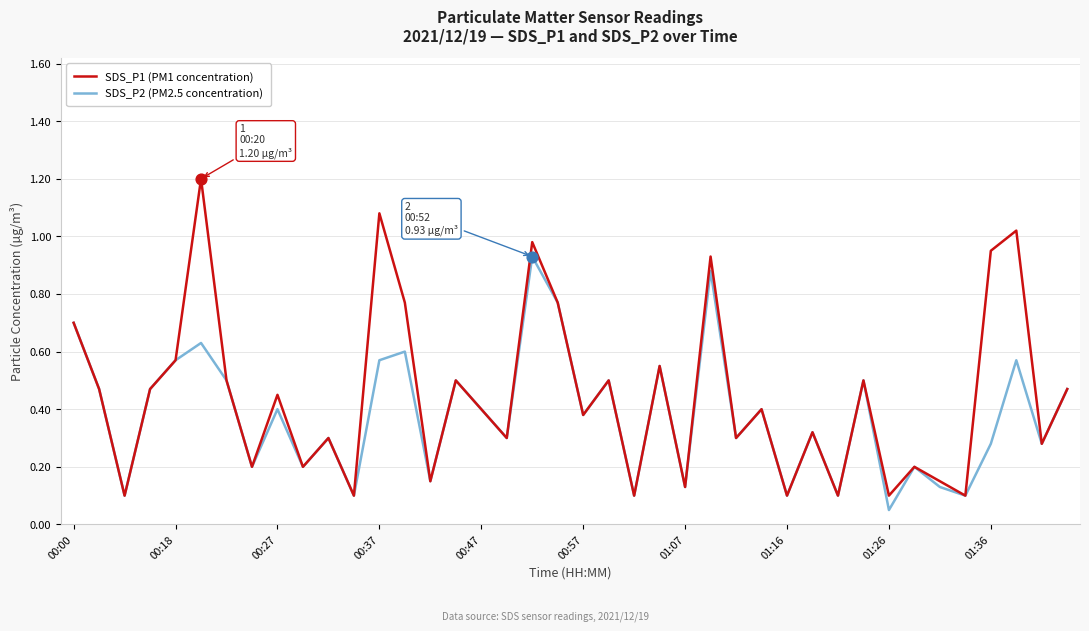

Which series has the widest spread of values?

SDS_P1 (PM1 concentration)